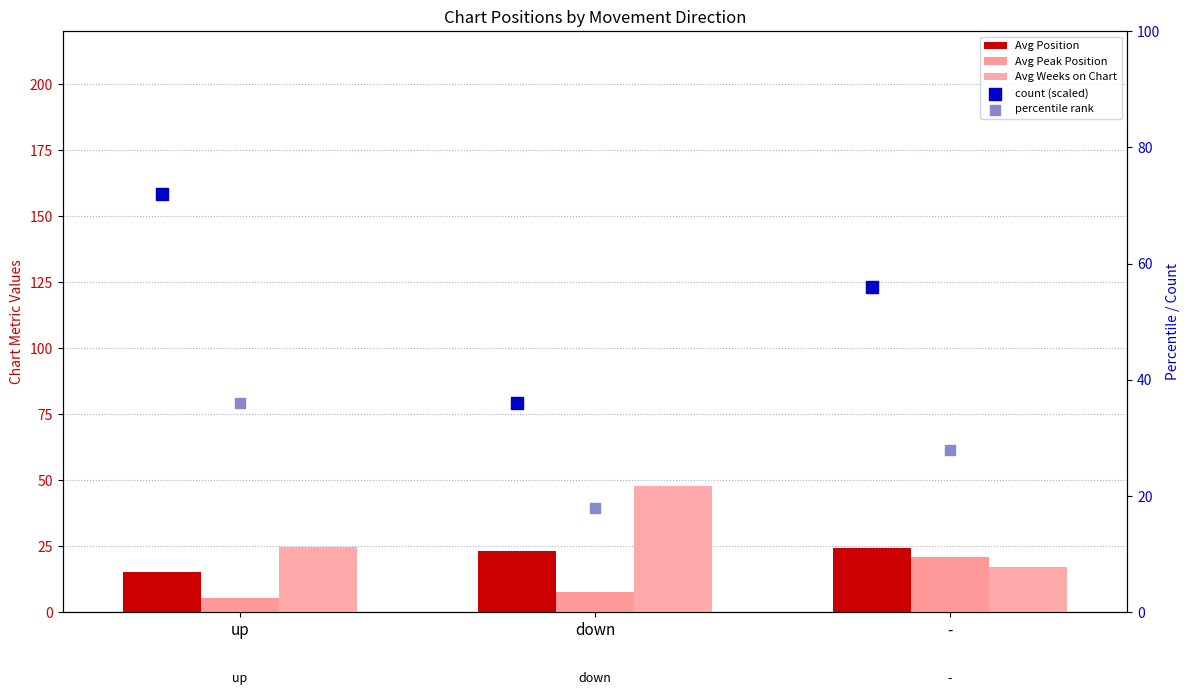

What is the total value across all series at down?

132.8